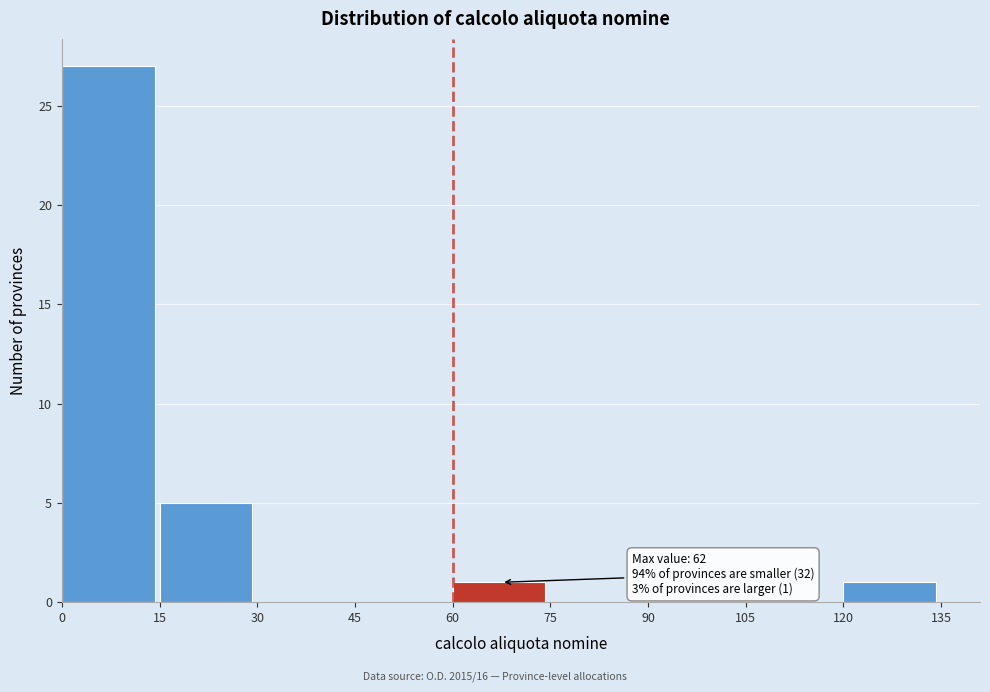

Which range on the x-axis has the tallest bar?

0 to 15